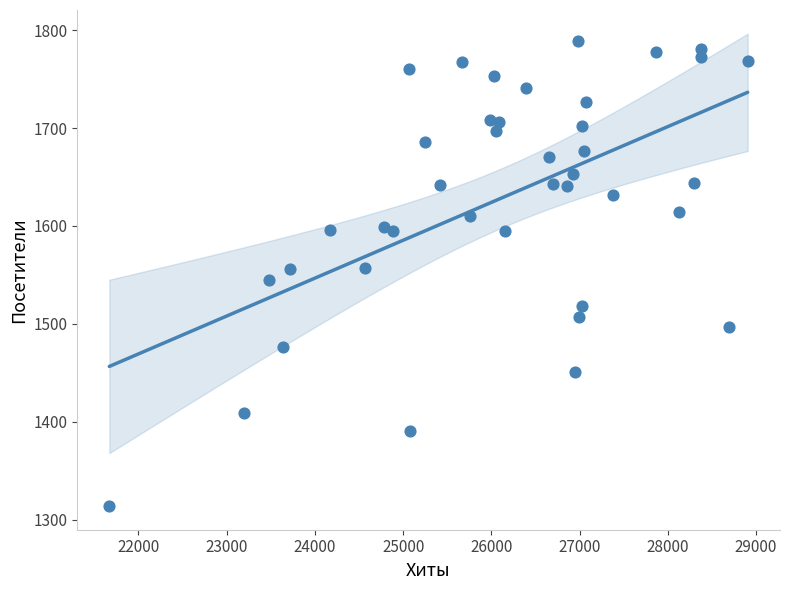

What is the range of X values (max minus min)?

7235